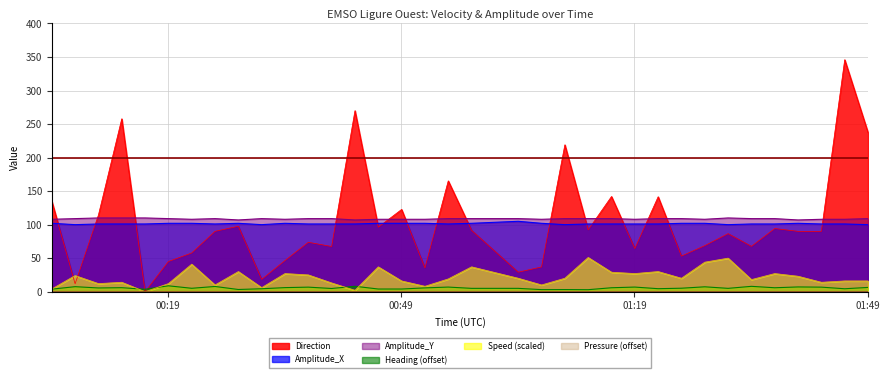

Rank the series by their maximum value, from lowest to highest.

Pressure, Heading, Speed, Amplitude_X, Amplitude_Y, Direction